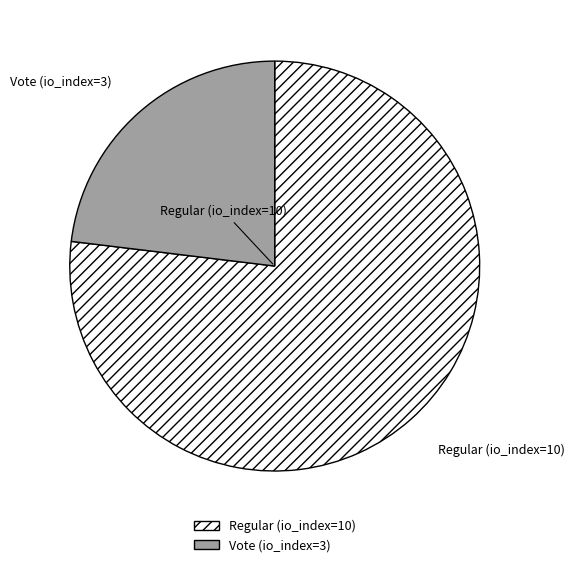

What is the smallest slice in the pie chart?

Vote (io_index=3)